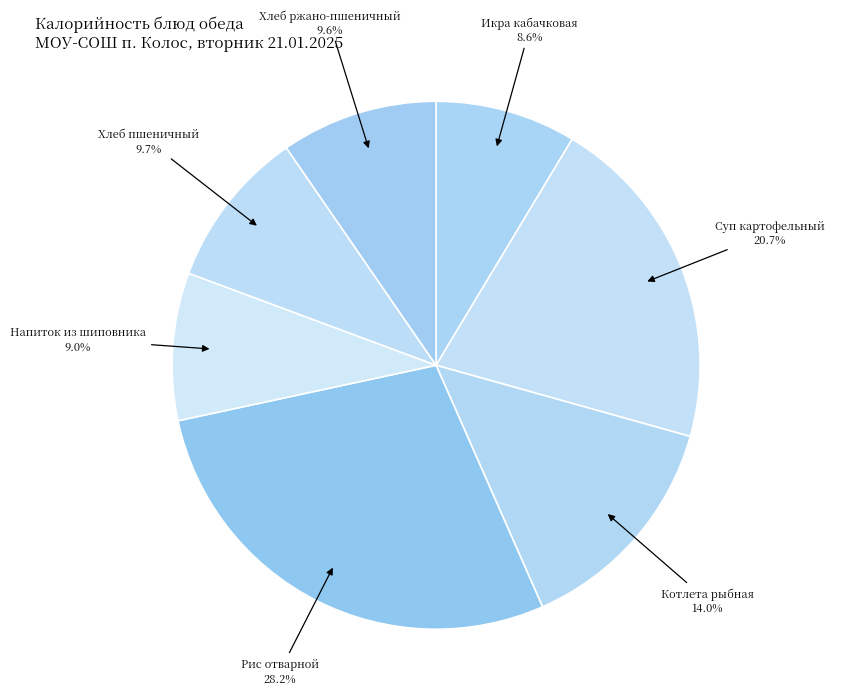

Count the number of slices in the pie.

7